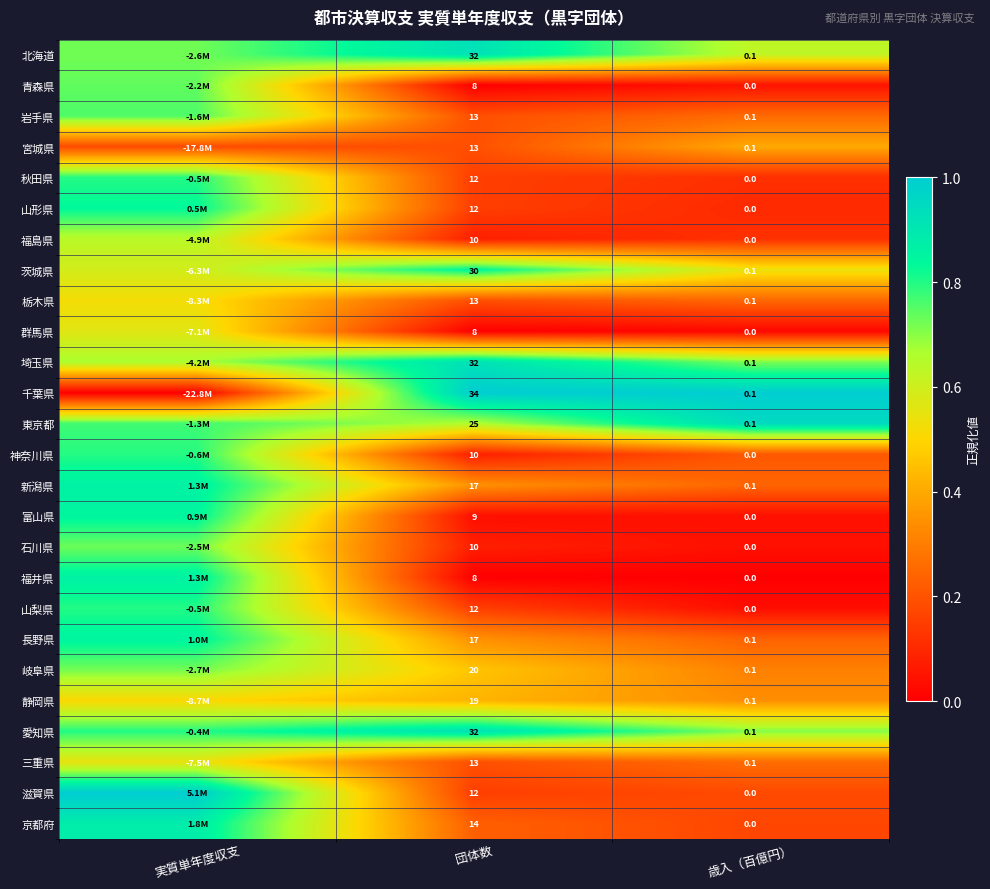

Between 実質単年度収支 and 歳入（百億円）, which is larger?

実質単年度収支